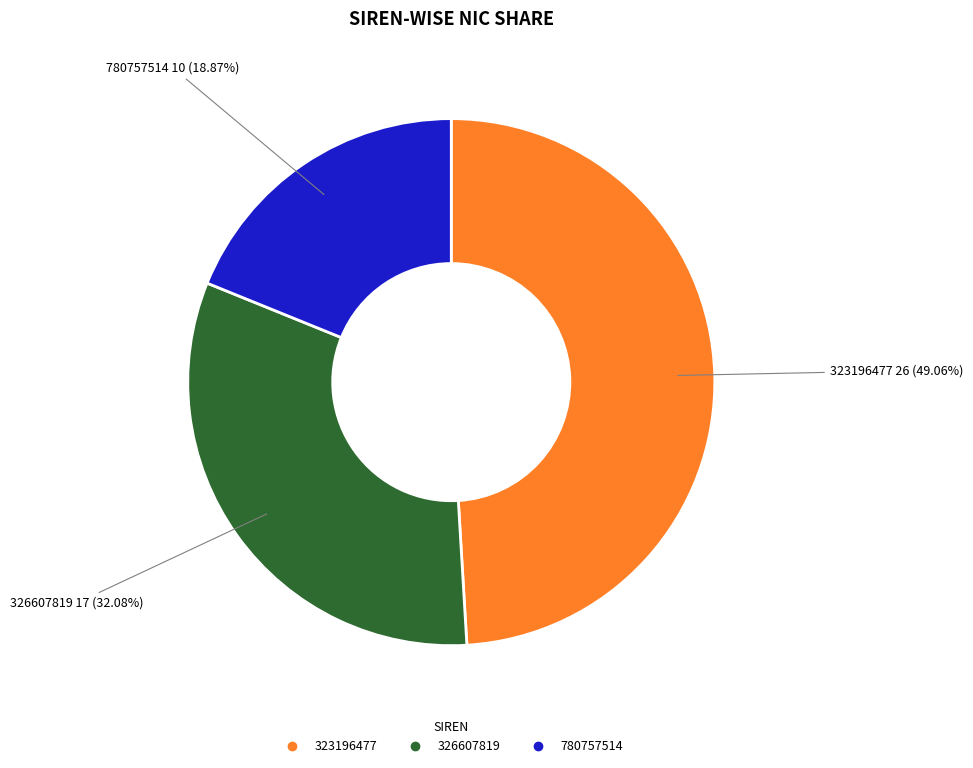

What percentage is the 326607819 slice, to the nearest percent?

32%